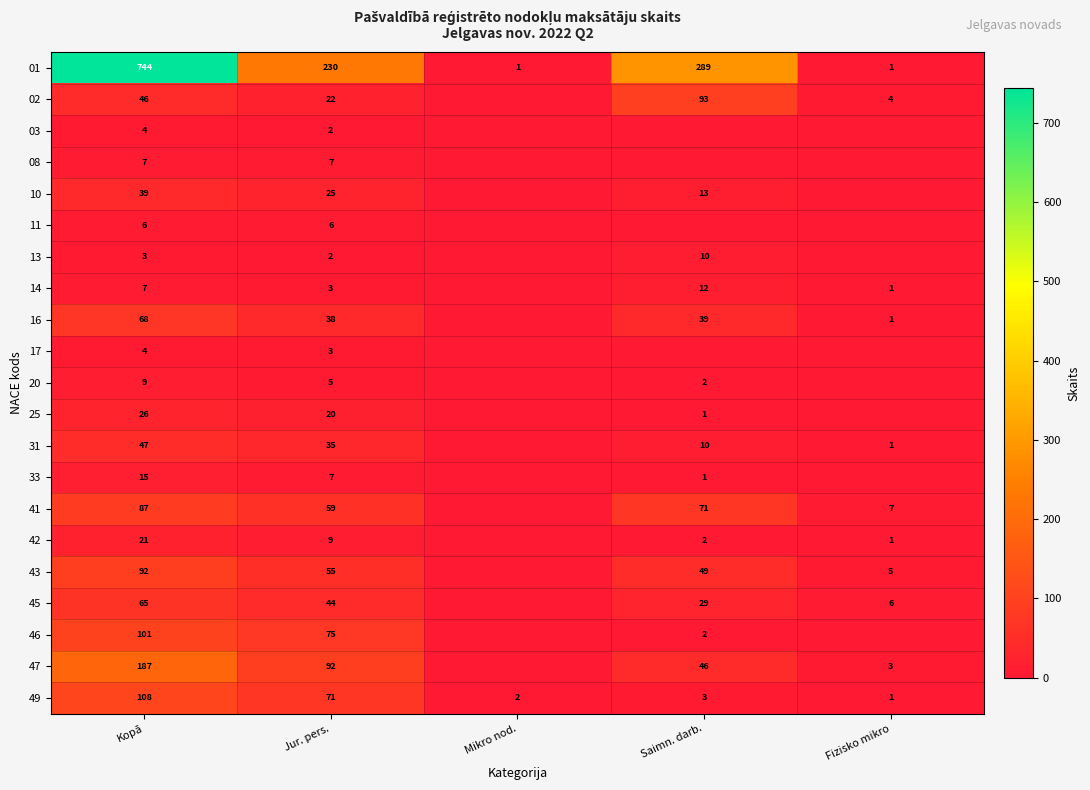

True or false: 10 has a value of 13 at Saimn. darb..

True